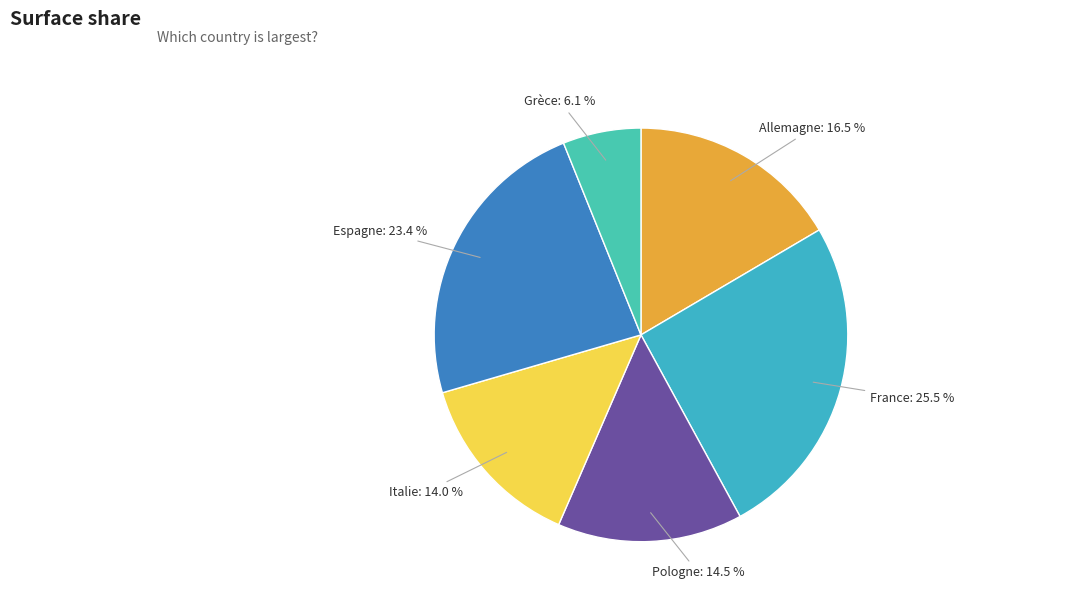

How many slices are in this pie chart?

6